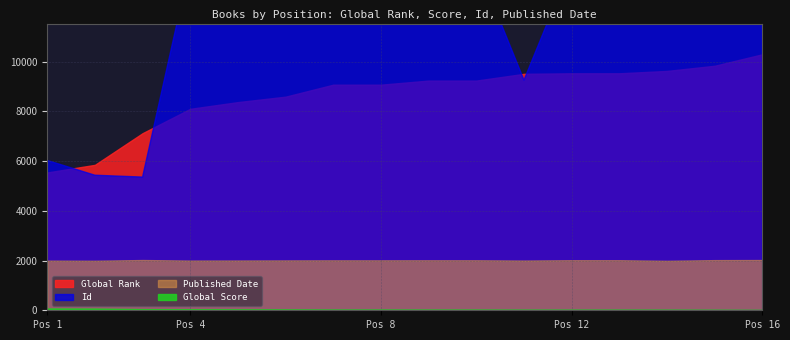

What is the total value across all series at 4?

24068